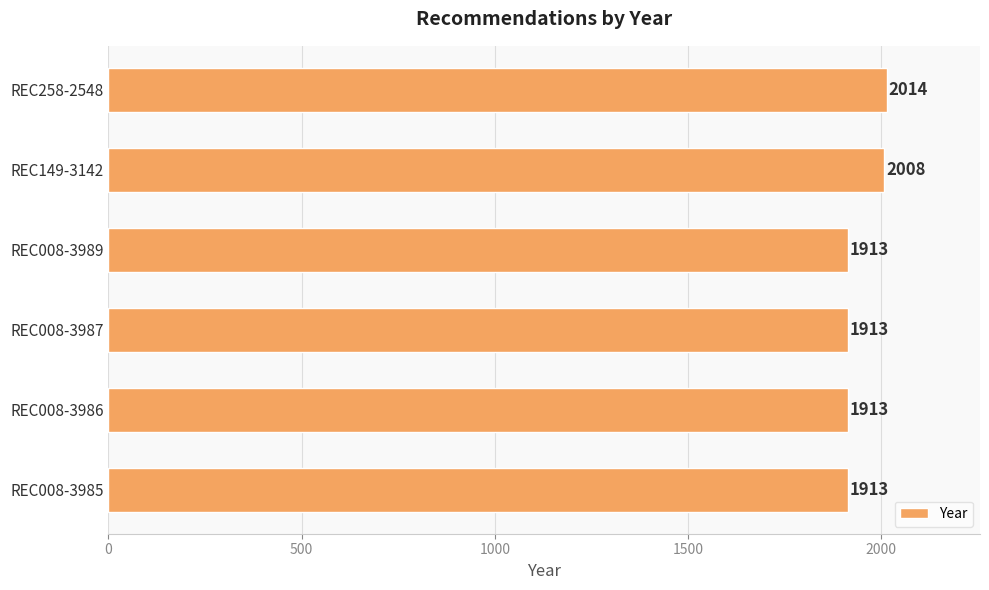

What is the difference between the maximum and minimum values?

101